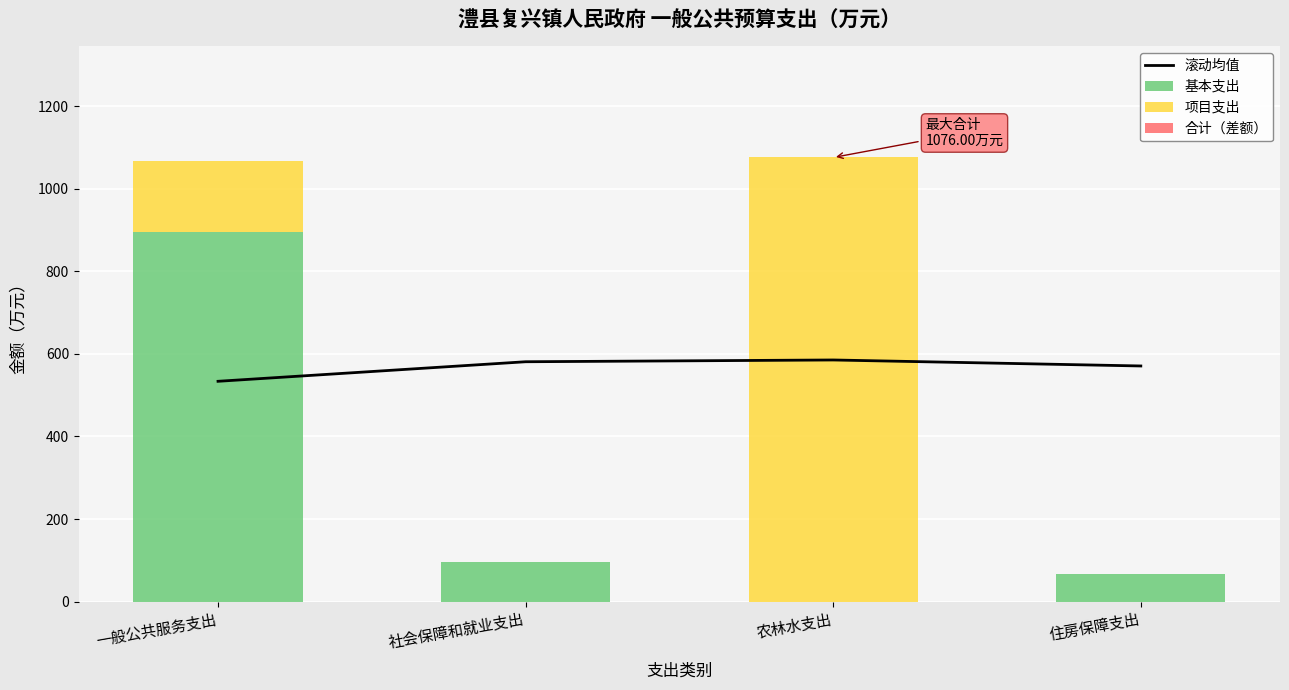

Which category has the highest value in the 基本支出 series?

一般公共服务支出